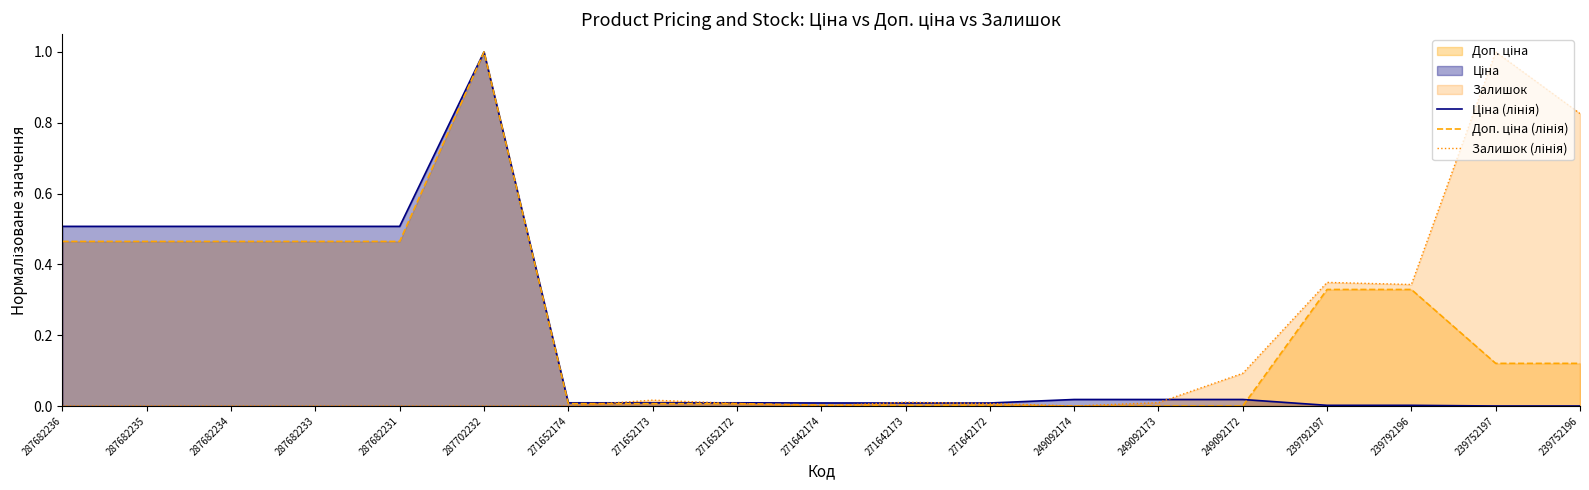

What is the difference between the second highest and second lowest values in the Ціна (лінія) series?

0.5